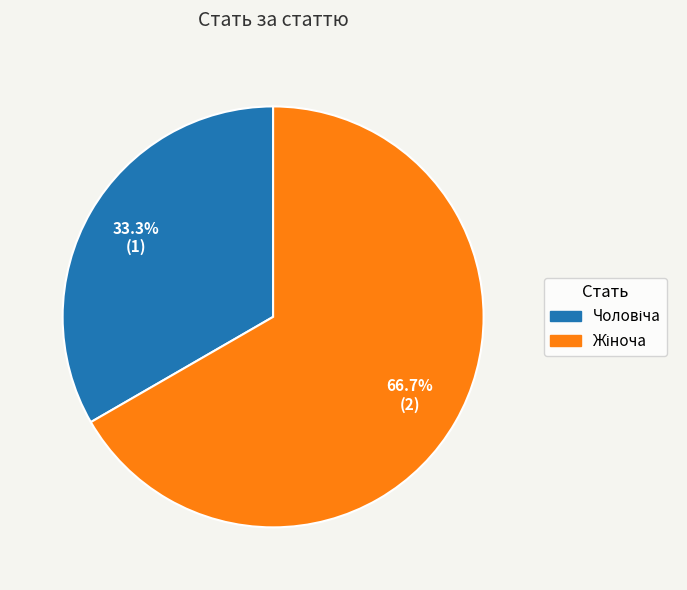

Is there any slice that represents more than half of the pie?

Yes